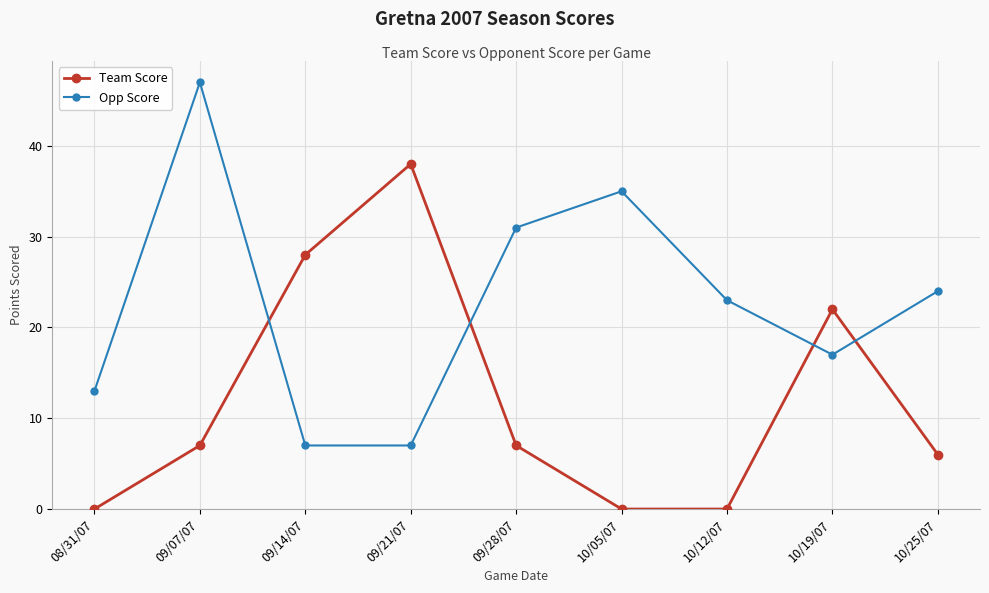

The Team Score series shows 41 at 09/14/07. True or false?

False